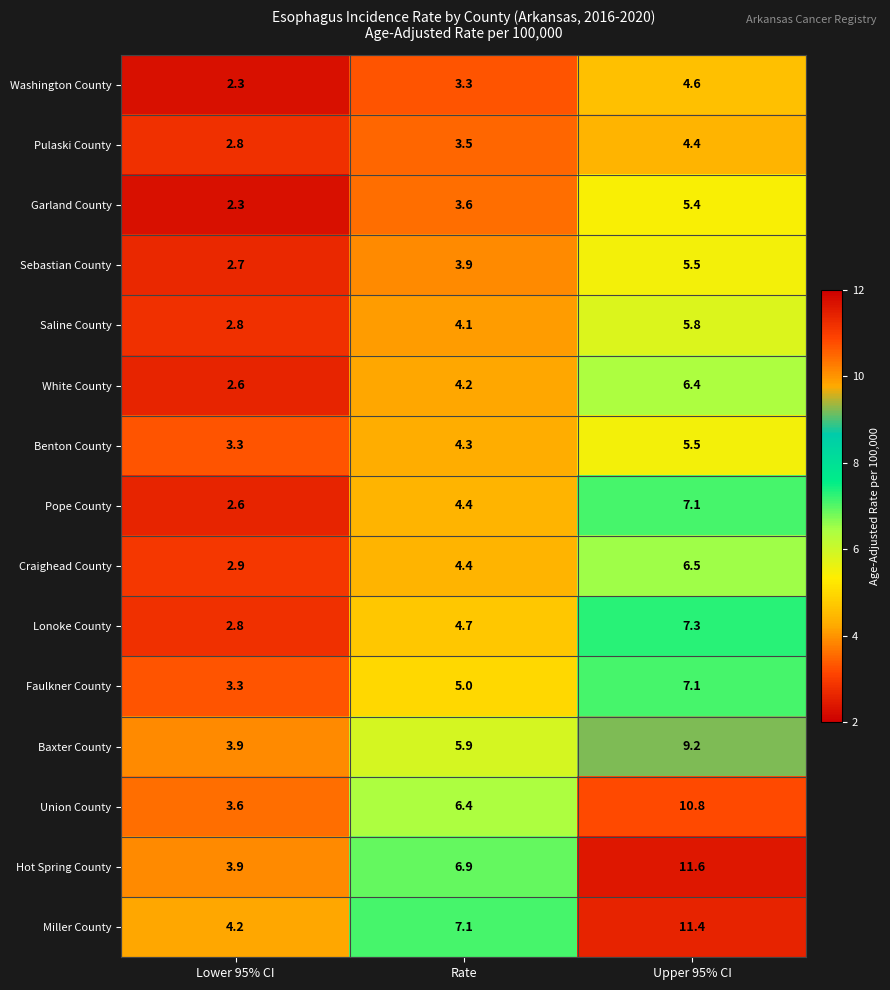

At which label does Baxter County first exceed 5?

Rate